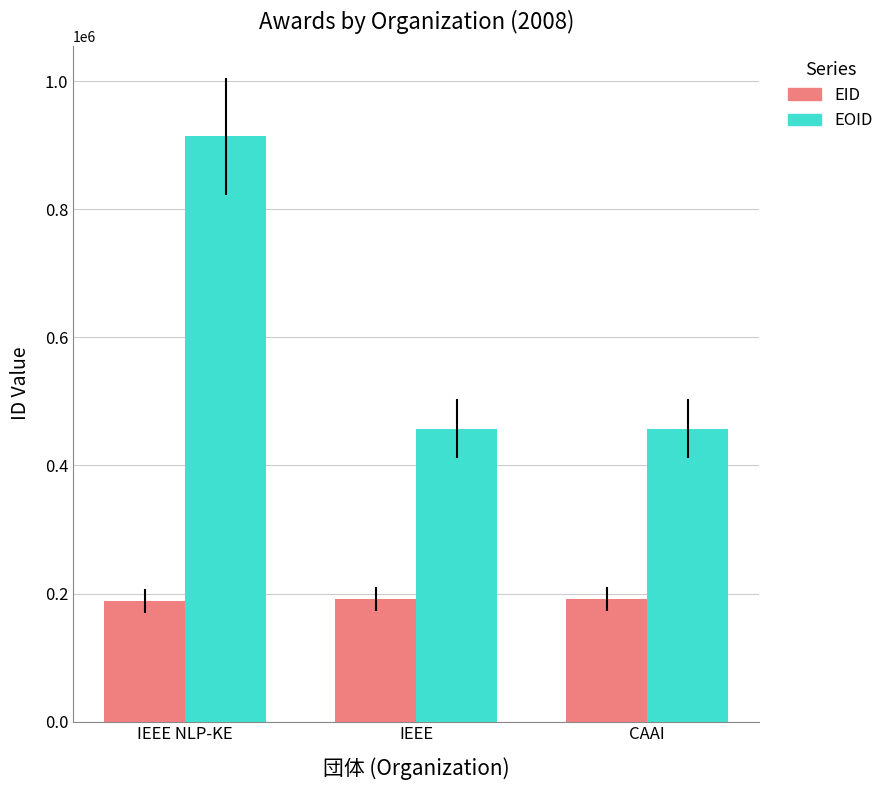

List the series in order of their peak value, lowest first.

EID, EOID